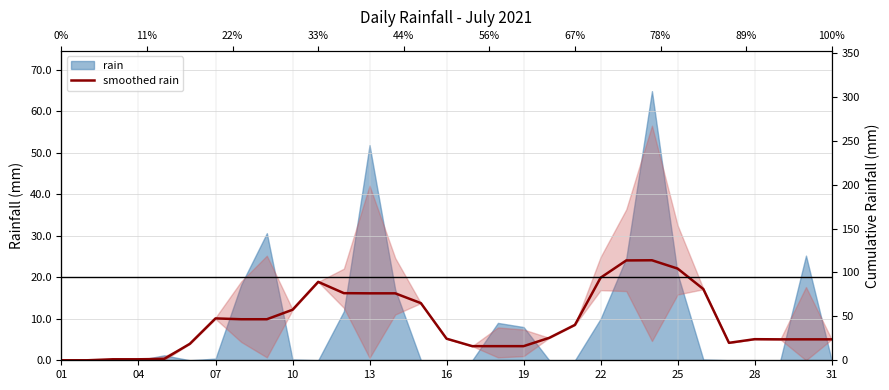

What is the ratio of the value at 23 to the value at 28?

4.8